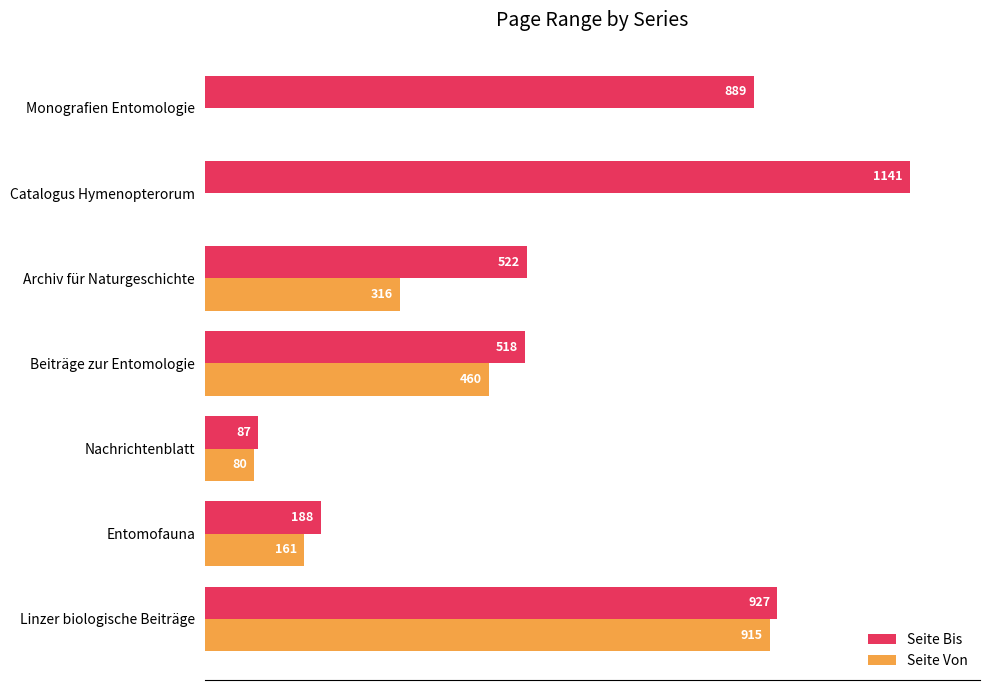

What are all the series names shown in the legend?

Seite Bis, Seite Von